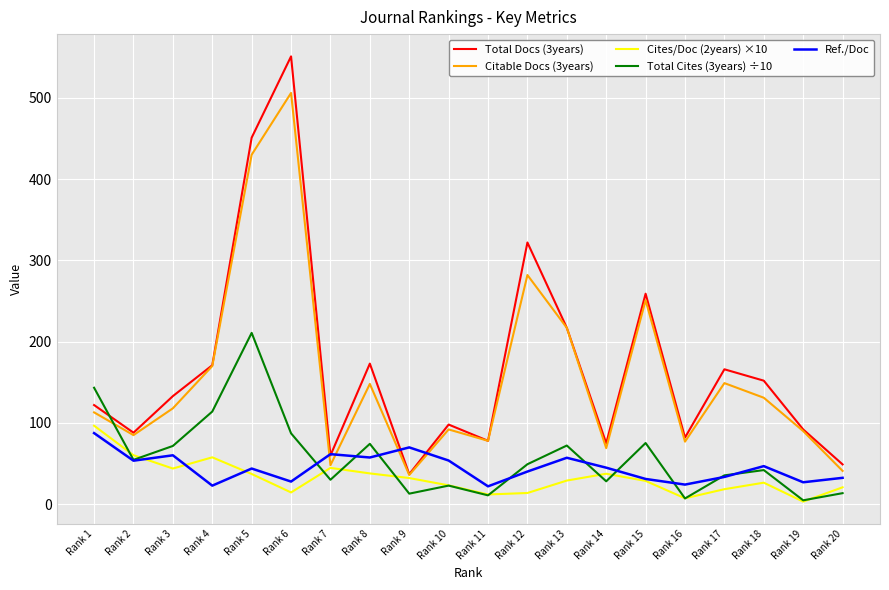

What is the highest value of the Ref./Doc series?

87.5